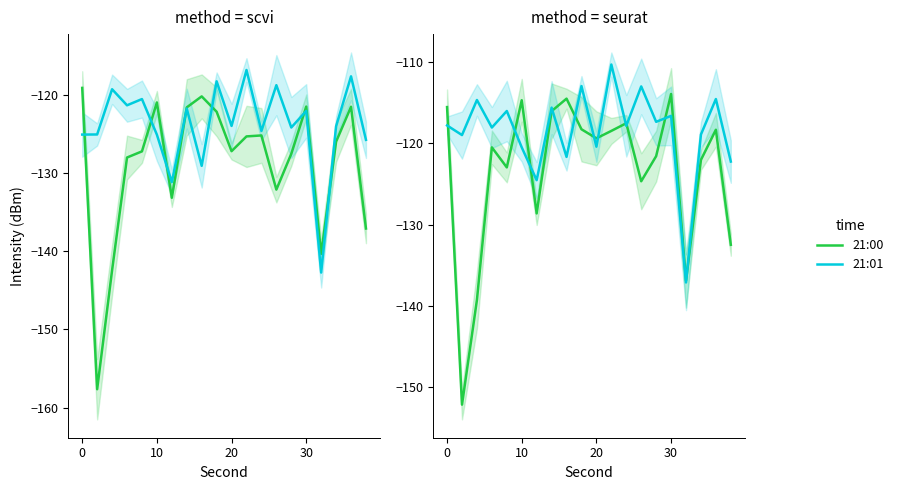

Does the chart display data point markers on the line(s)?

No